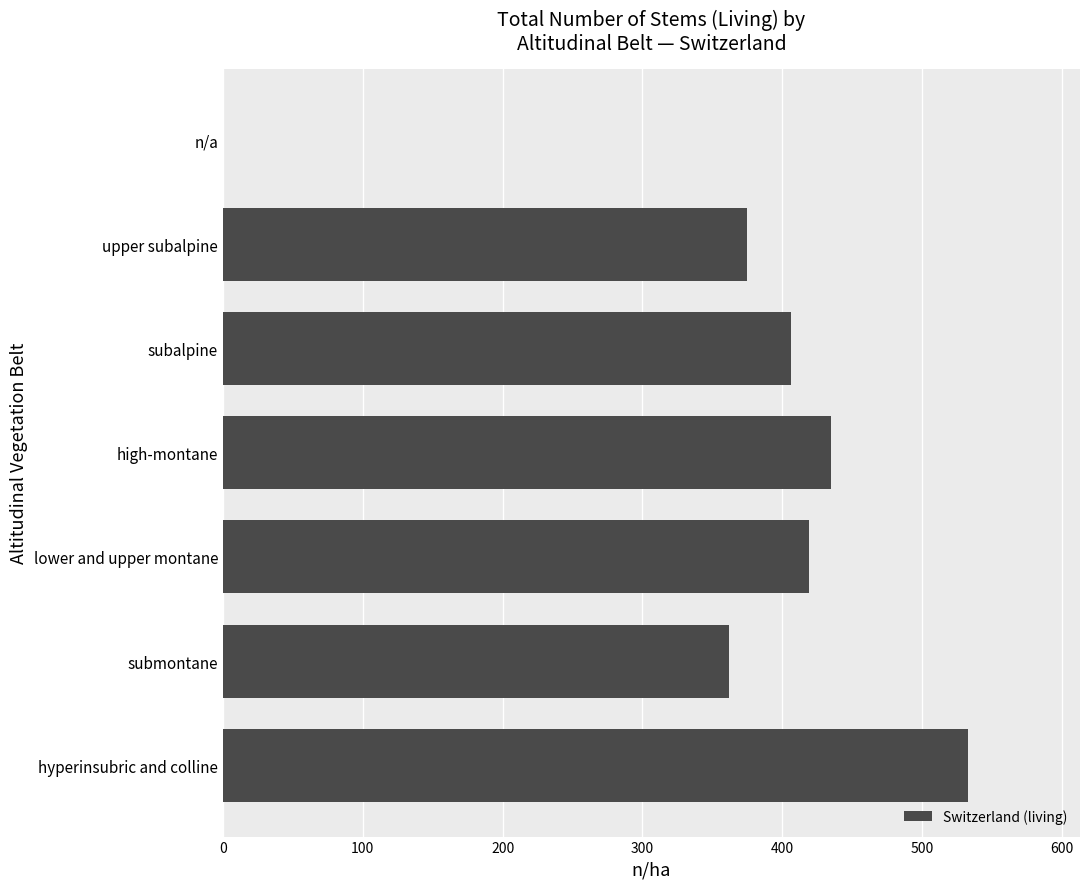

What is the change in value from hyperinsubric and colline to subalpine?

-127